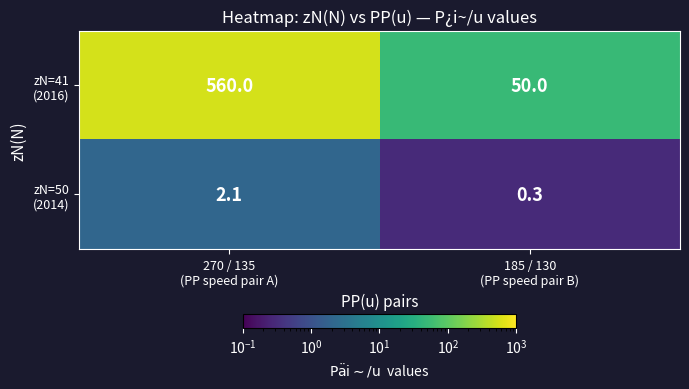

What is the maximum value shown in the chart?

560.0